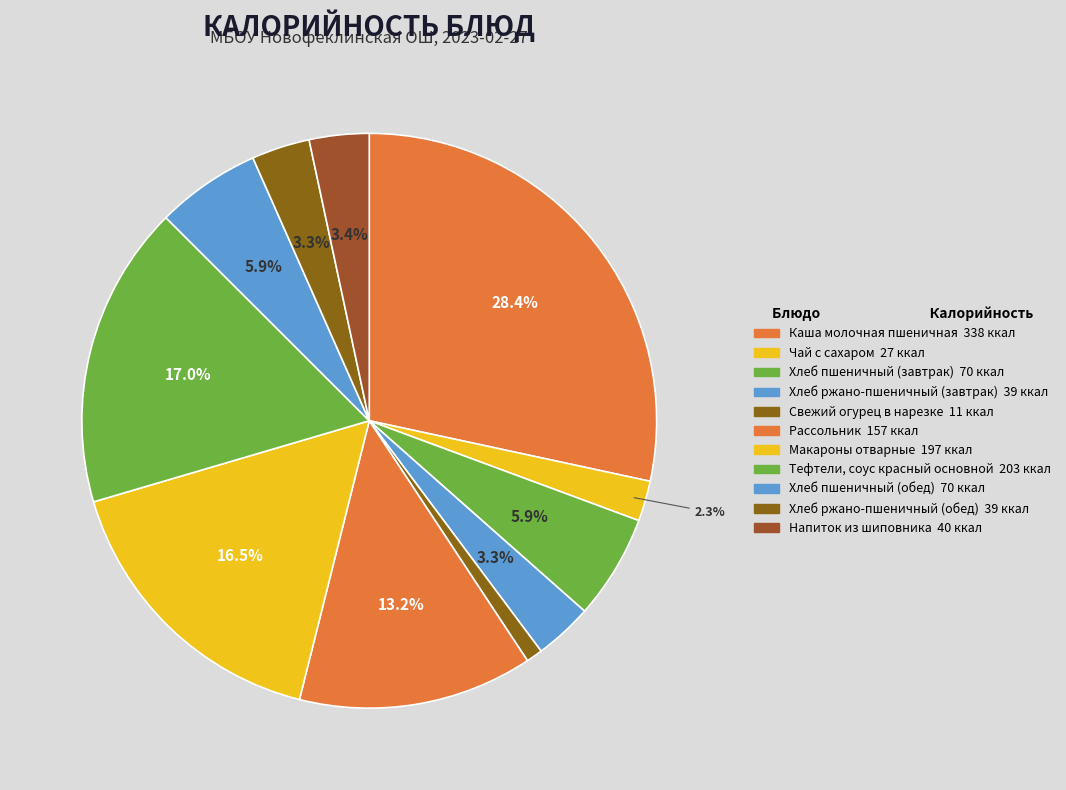

What is the change in value from Хлеб ржано-пшеничный (завтрак) to Напиток из шиповника?

+1